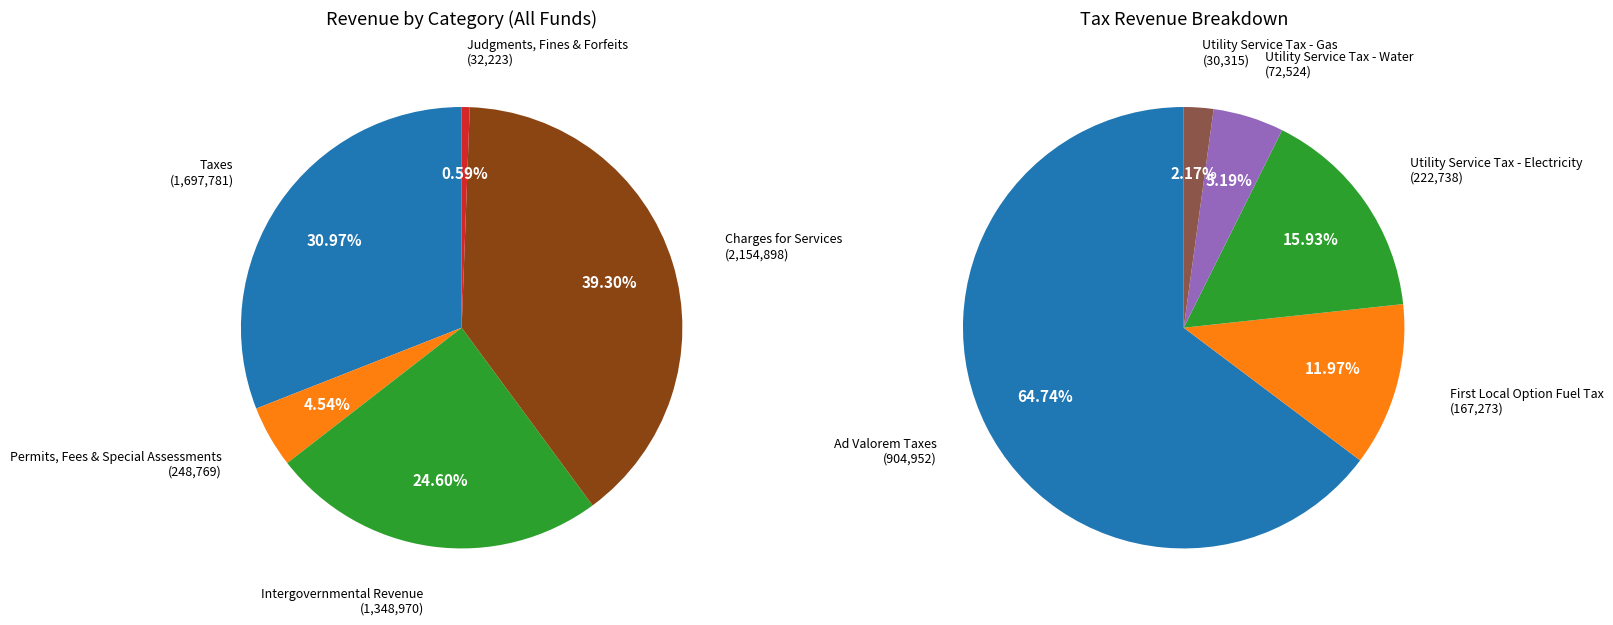

Which slice is the largest?

Charges for Services